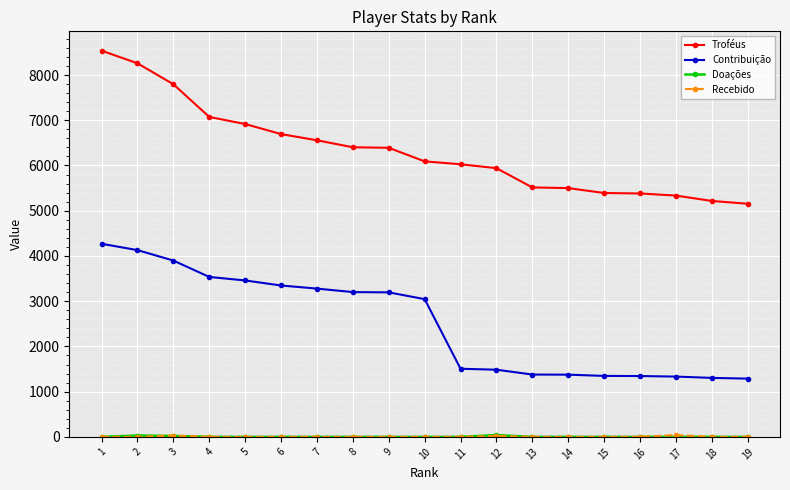

What is the sum of the Troféus values at 19 and 17?

10489